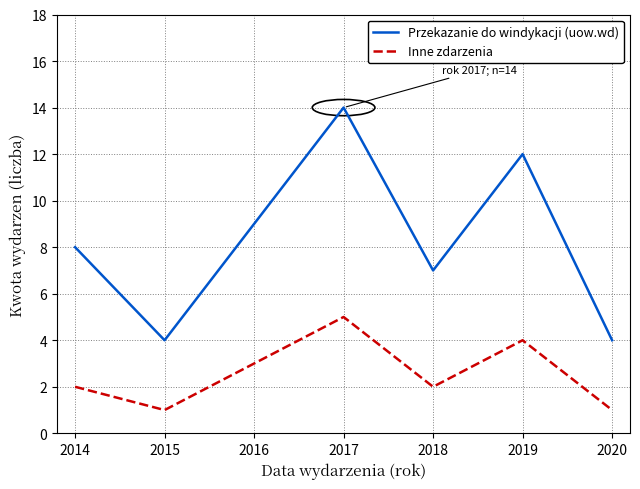

How many interior local valleys does the Przekazanie do windykacji (uow.wd) series have?

2